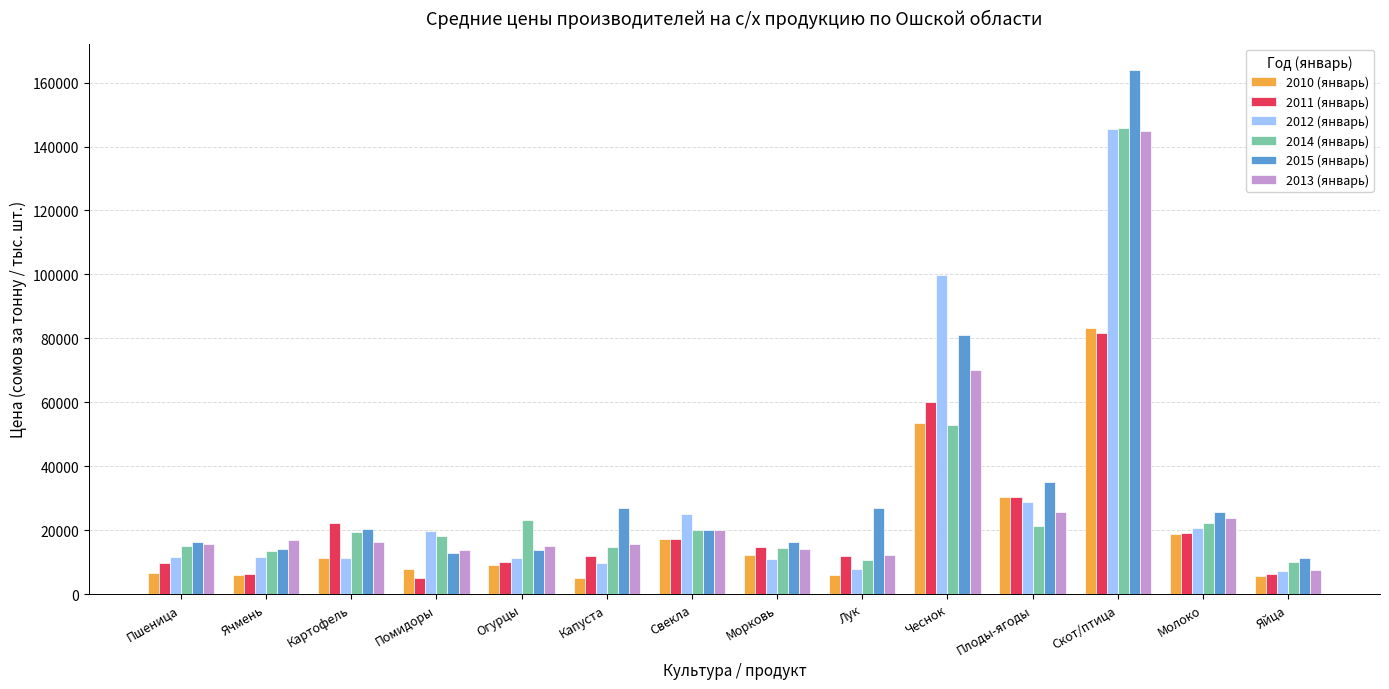

Where does the 2015 (январь) series first go above 20495?

Картофель